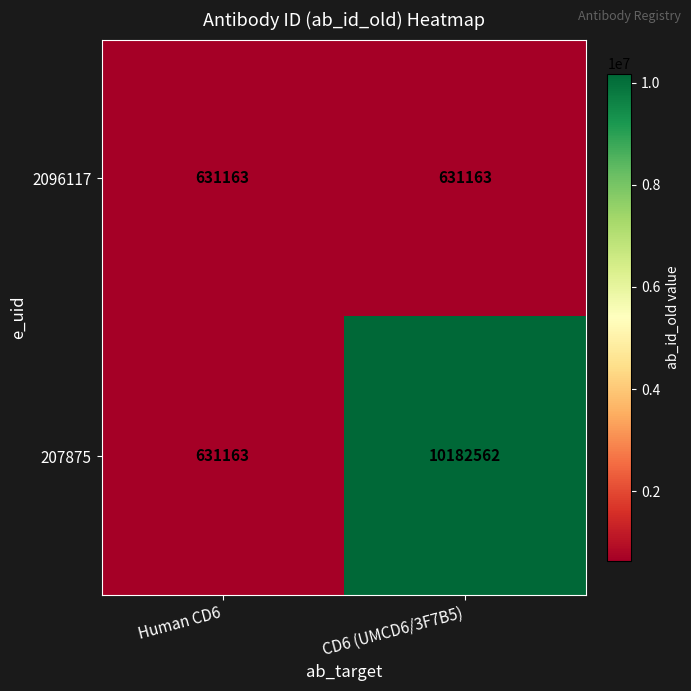

What is the difference between the highest and lowest values at CD6 (UMCD6/3F7B5)?

9551399